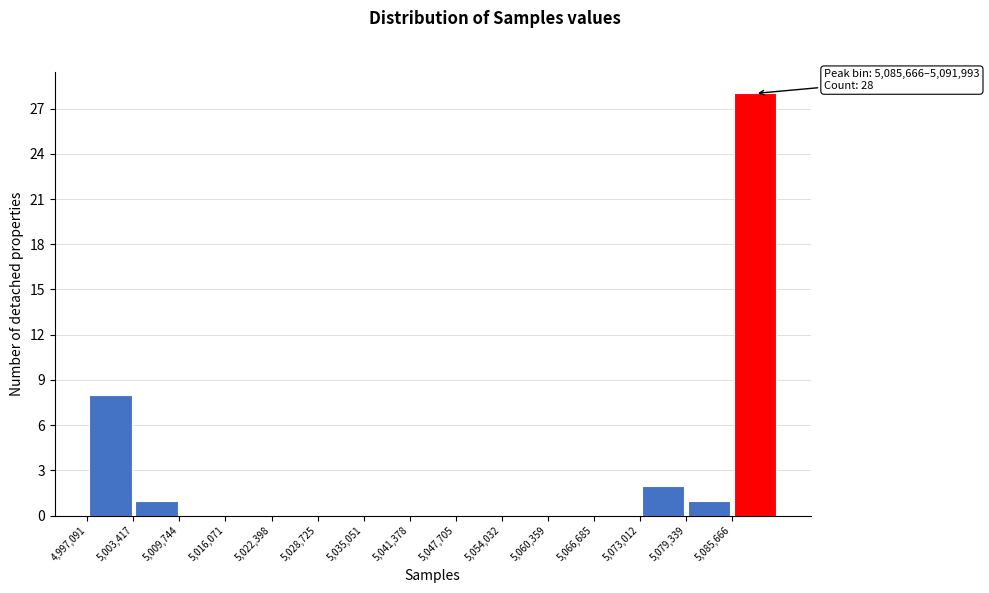

Over which range of the x-axis is the bar tallest?

5086000 to 5092000